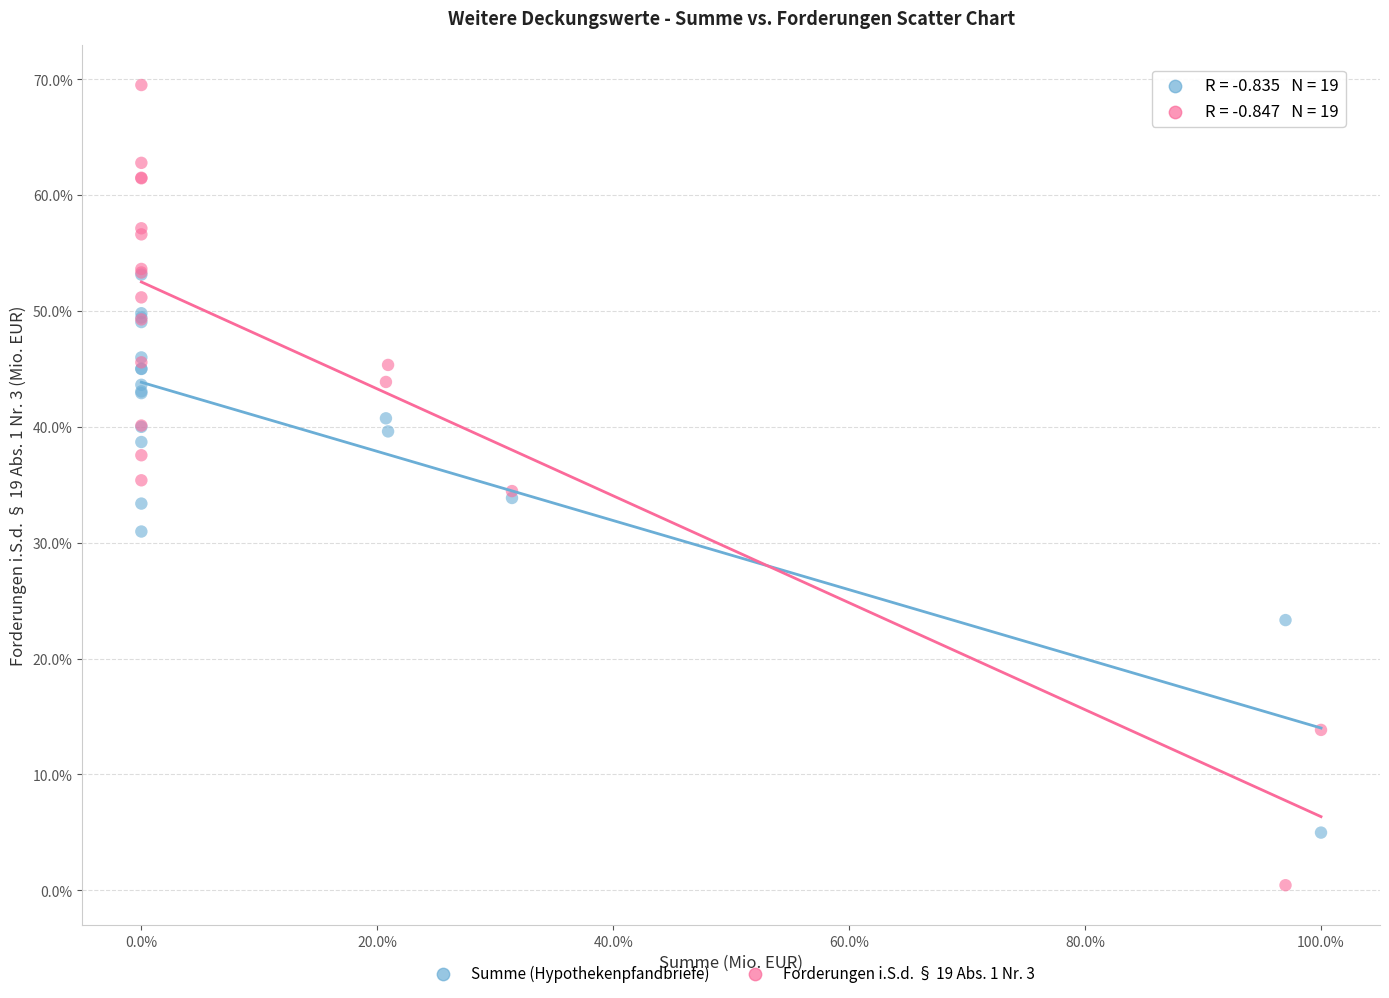

Which series reaches the maximum Y coordinate?

Forderungen i.S.d. § 19 Abs. 1 Nr. 3